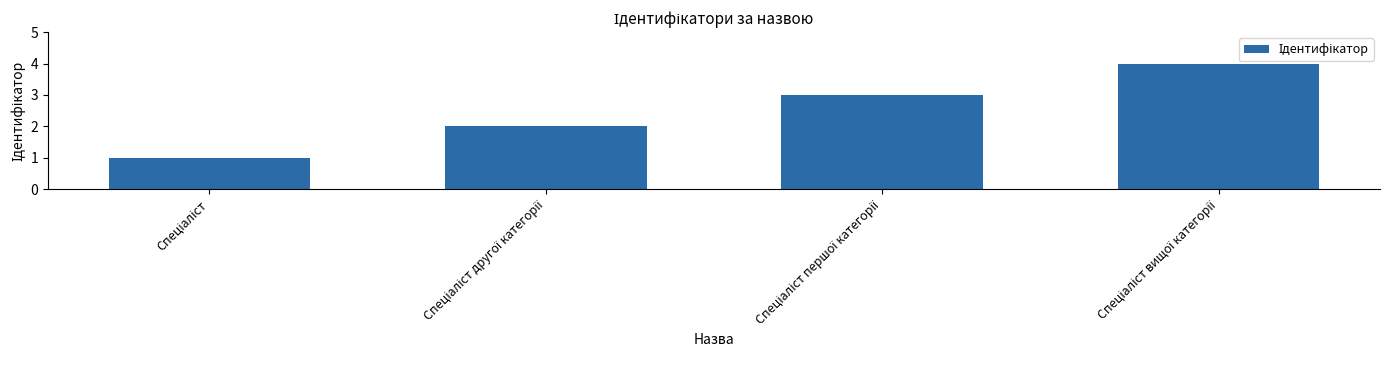

What is the maximum value shown in the chart?

4